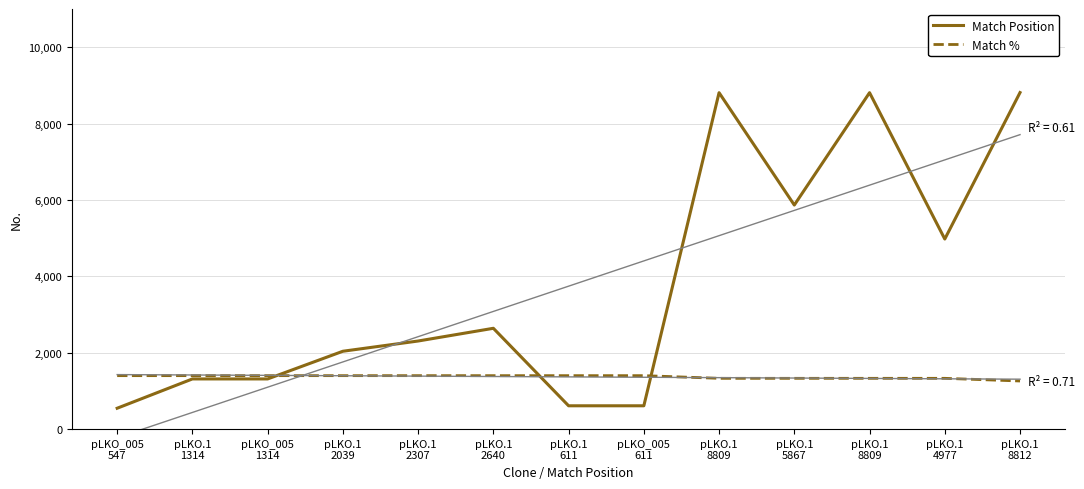

Rank the series by their maximum value, from highest to lowest.

Match Position, Match %